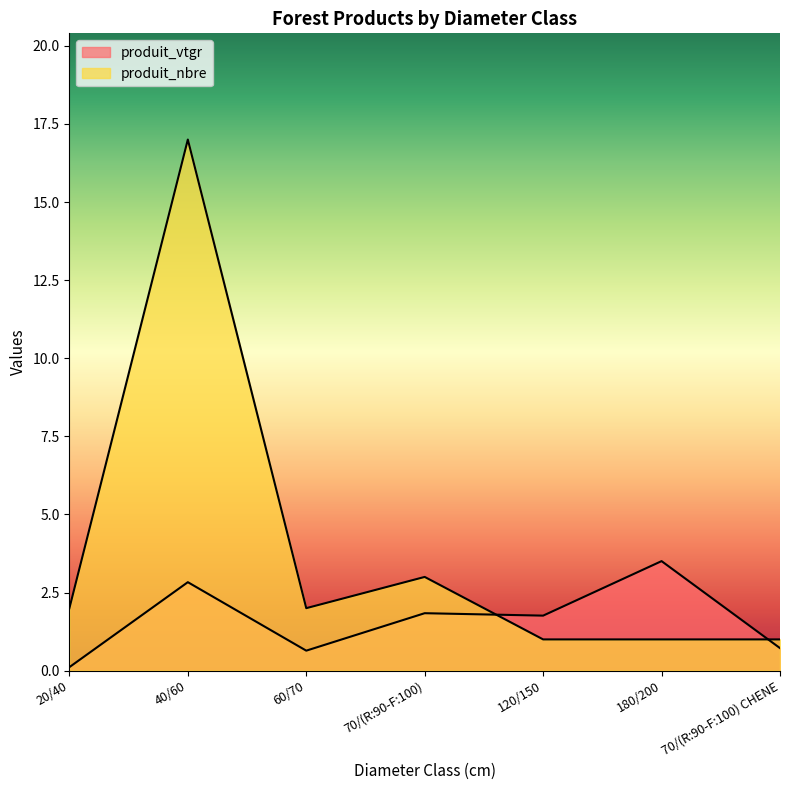

What is the sum of all produit_vtgr values?

11.4